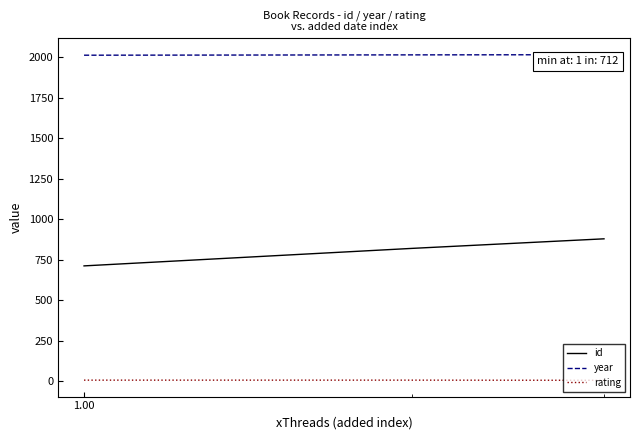

Which series has the widest spread of values?

id